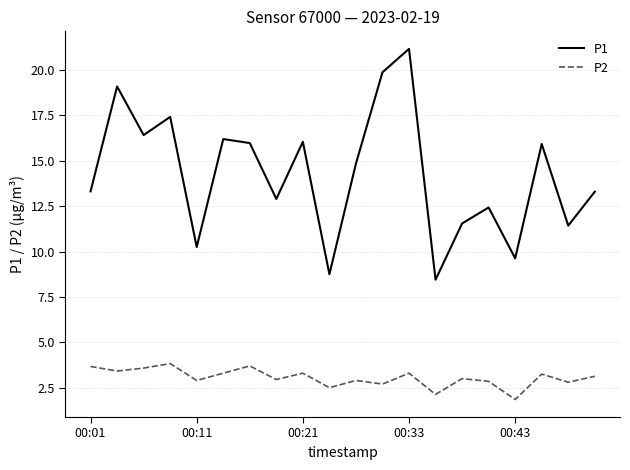

What are all the series names shown in the legend?

P1, P2